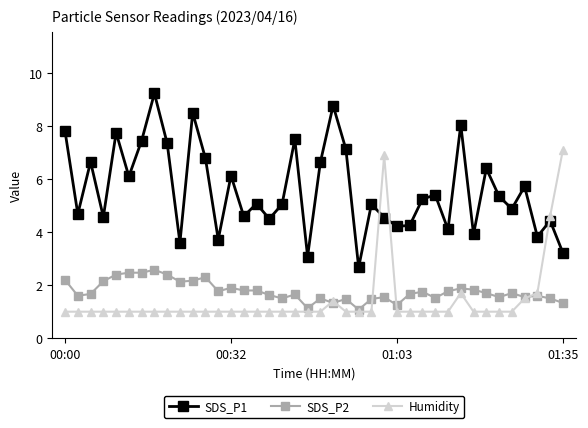

What is the value of the Humidity point at the 16th from the left?

1.0